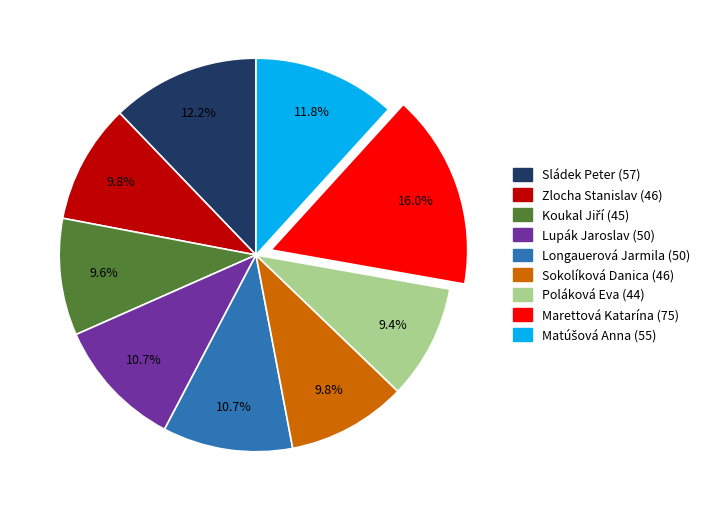

How many slices are in this pie chart?

9